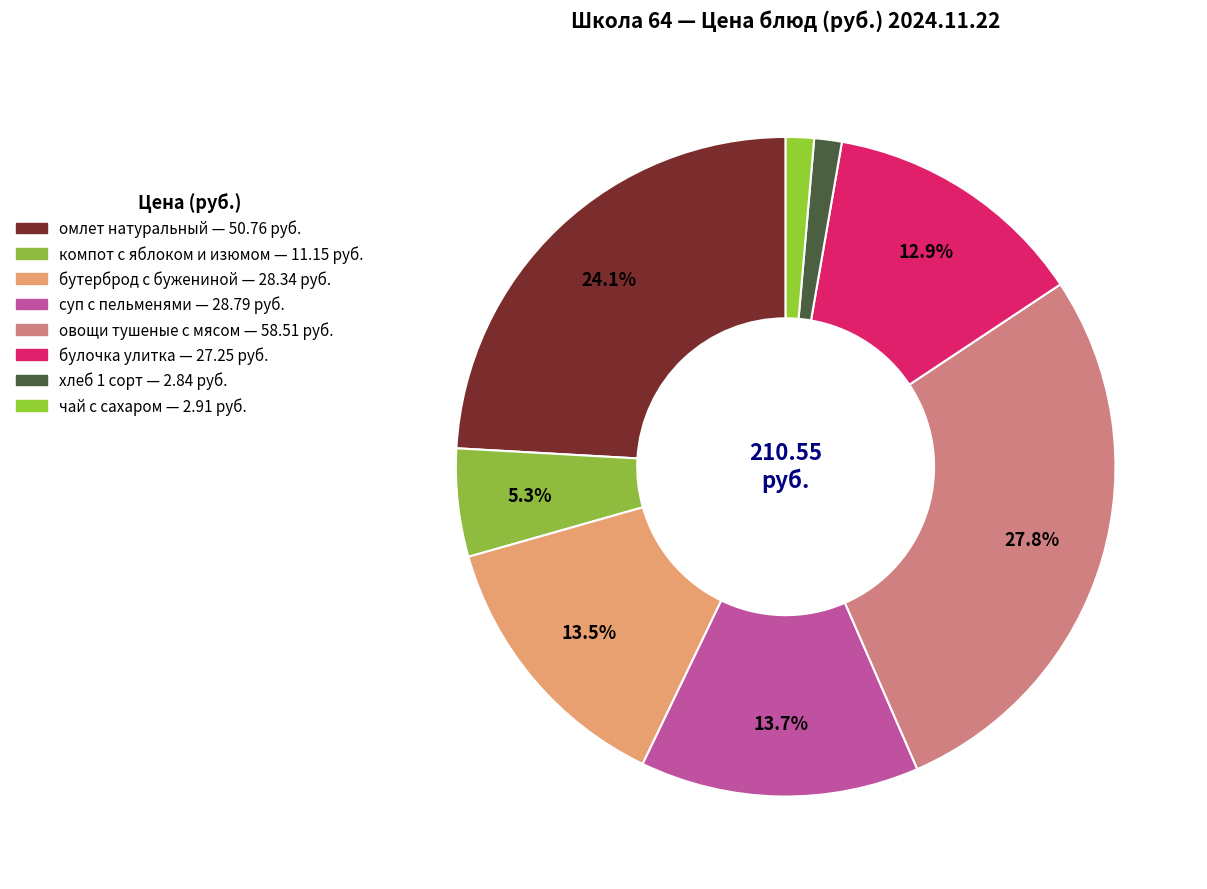

Count the number of slices in the pie.

8